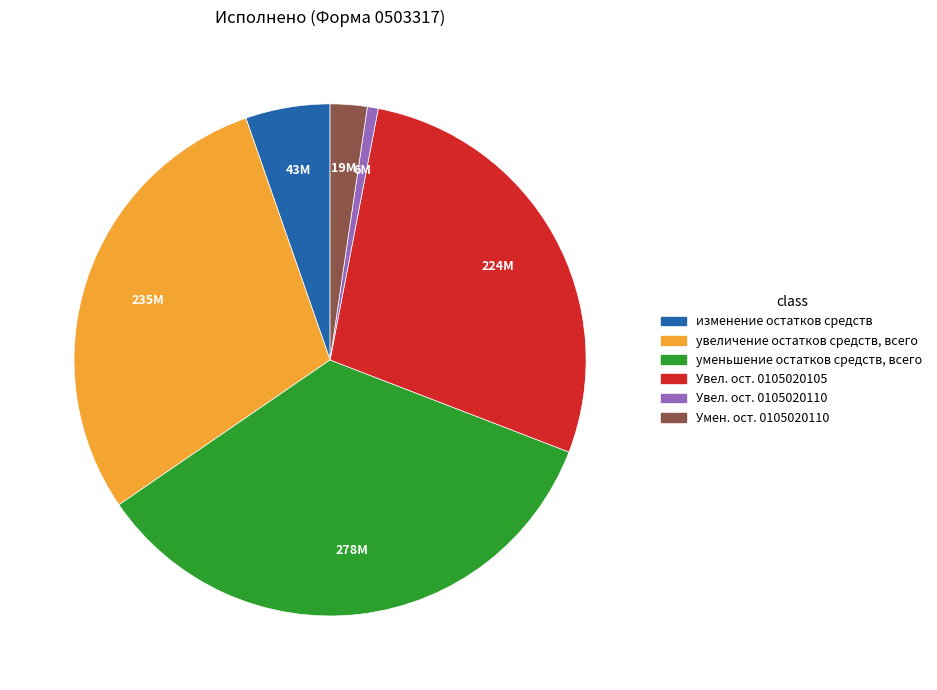

Is it true that изменение остатков средств is 1% of the pie?

False